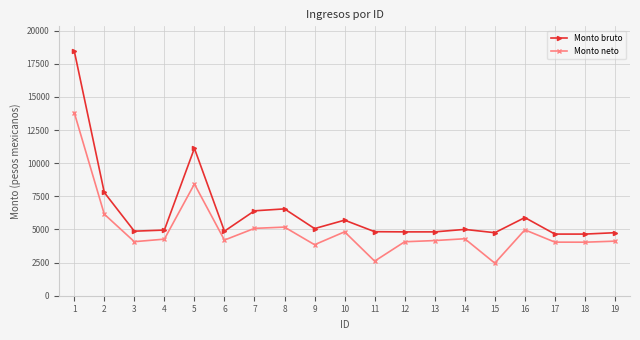

List the series in order of their peak value, lowest first.

Monto neto, Monto bruto